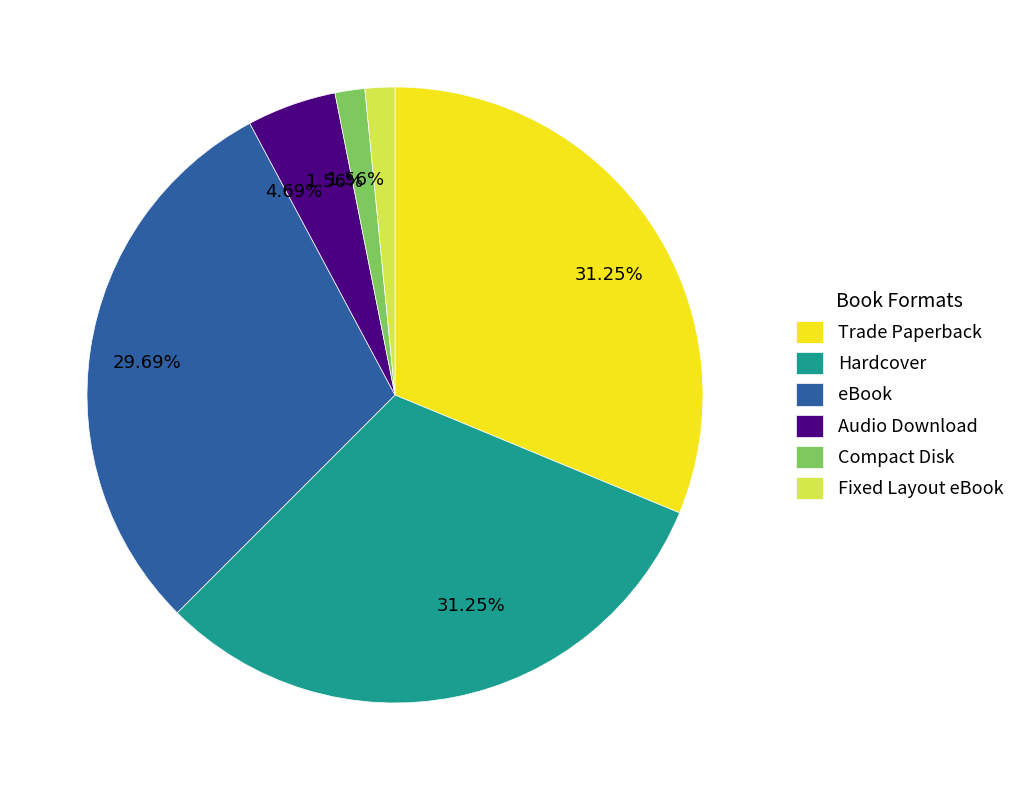

Does any single category account for the majority?

No